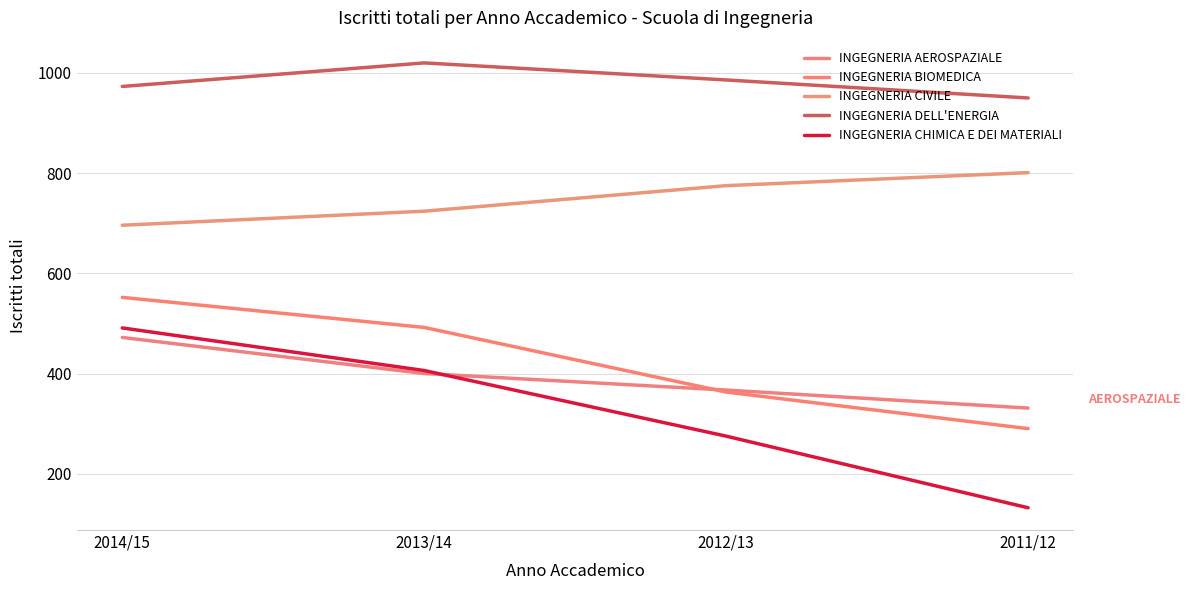

Count the number of categories in the chart.

4